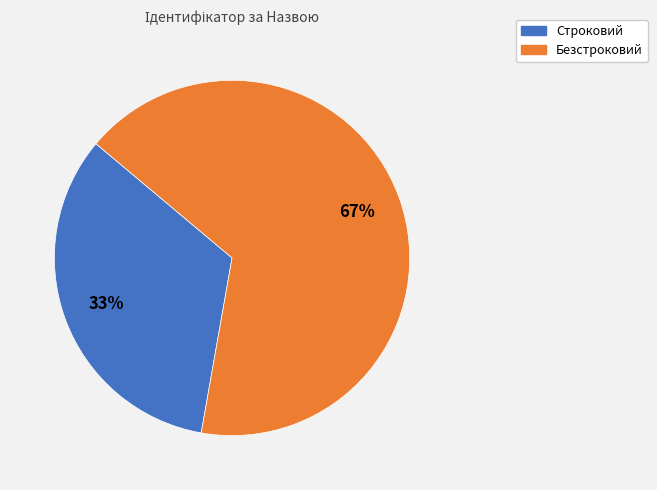

Is Безстроковий the majority of the pie?

Yes